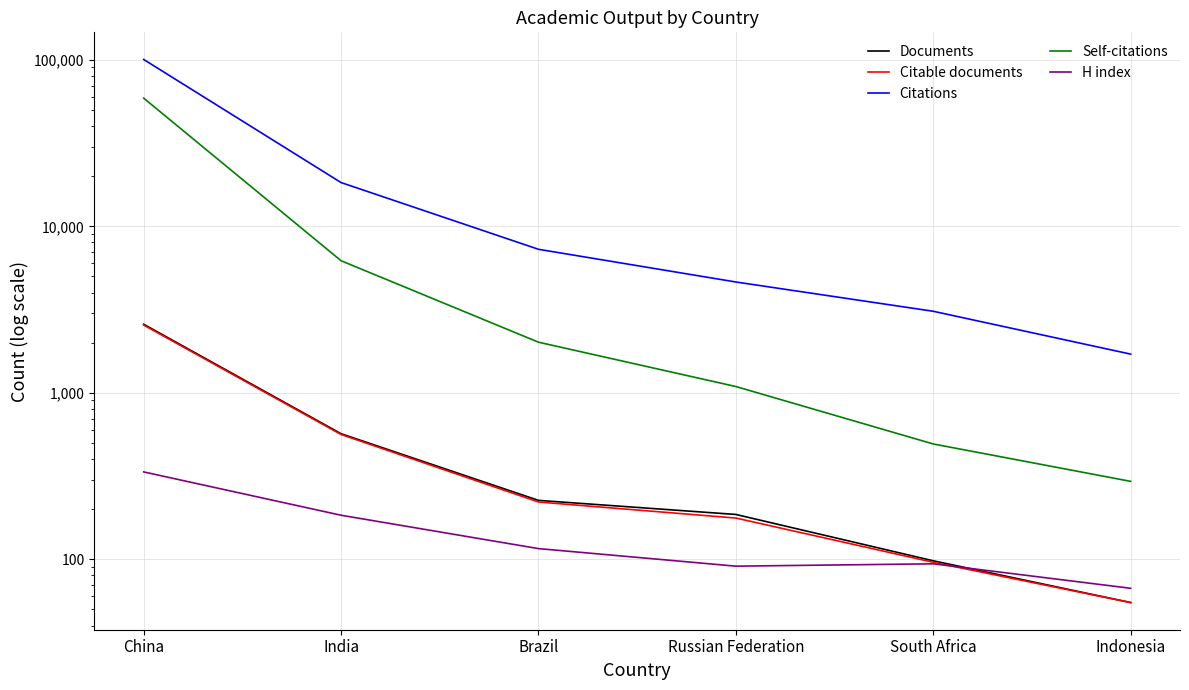

Is this an area chart (filled region under the line)?

No